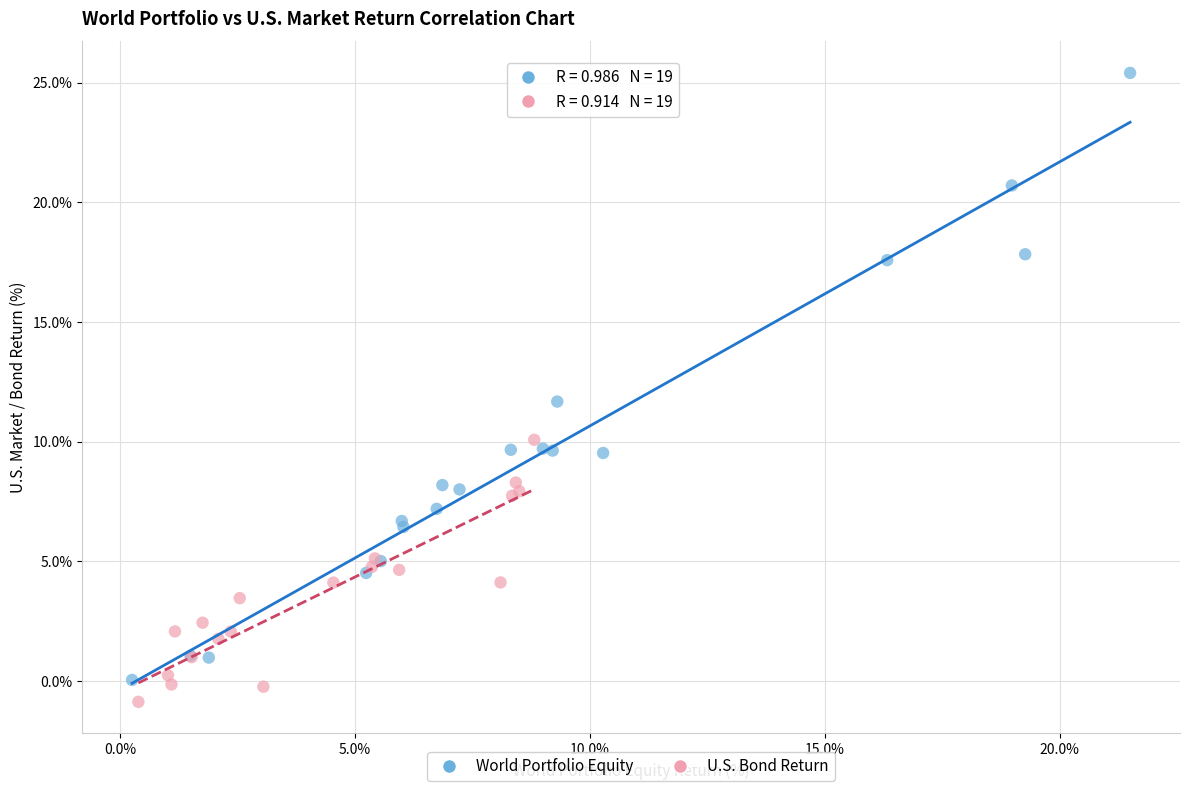

Which series has the widest spread of Y values?

World Portfolio Equity